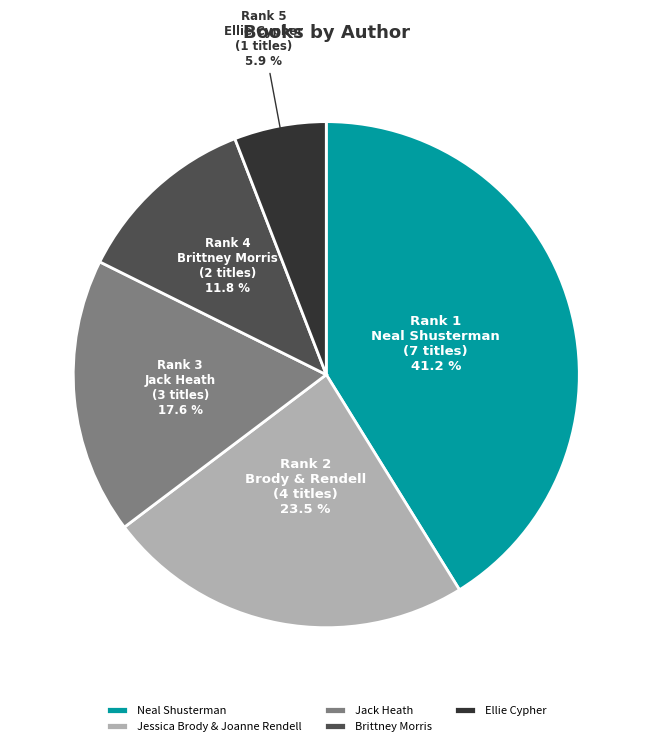

To the nearest percent, what is the combined percentage of Neal Shusterman and Jessica Brody & Joanne Rendell?

65%